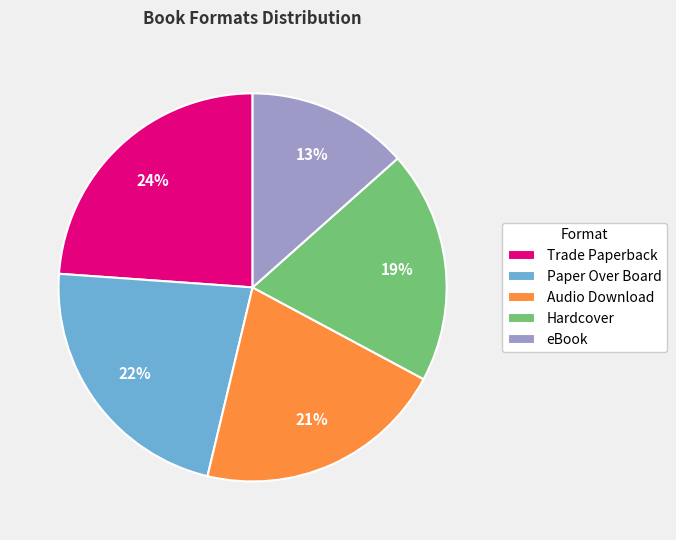

To the nearest percent, what is the combined percentage of Trade Paperback and Hardcover?

43%